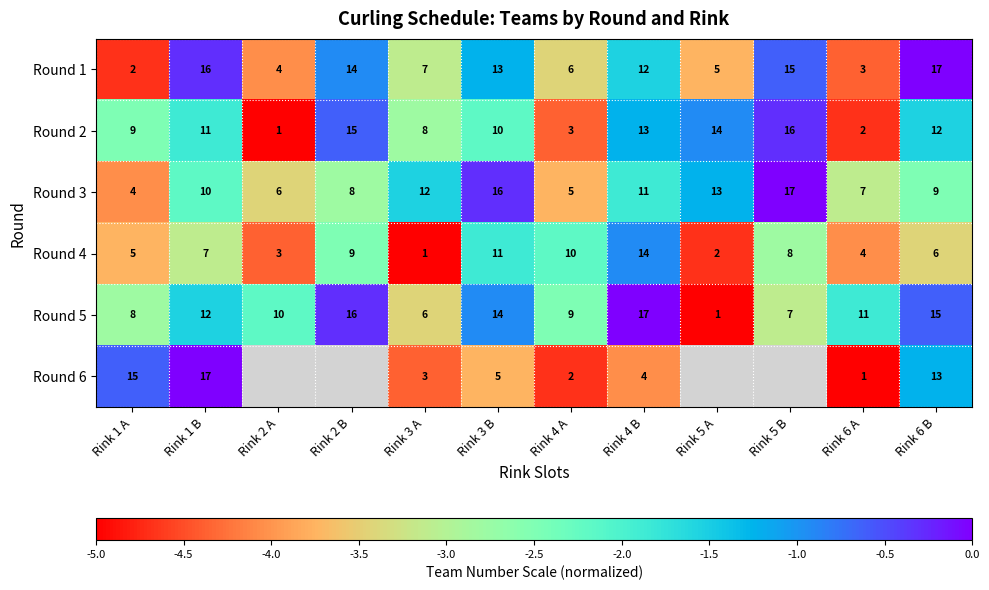

True or false: Round 1 has a value of -3.1 at Rink 3 A.

True